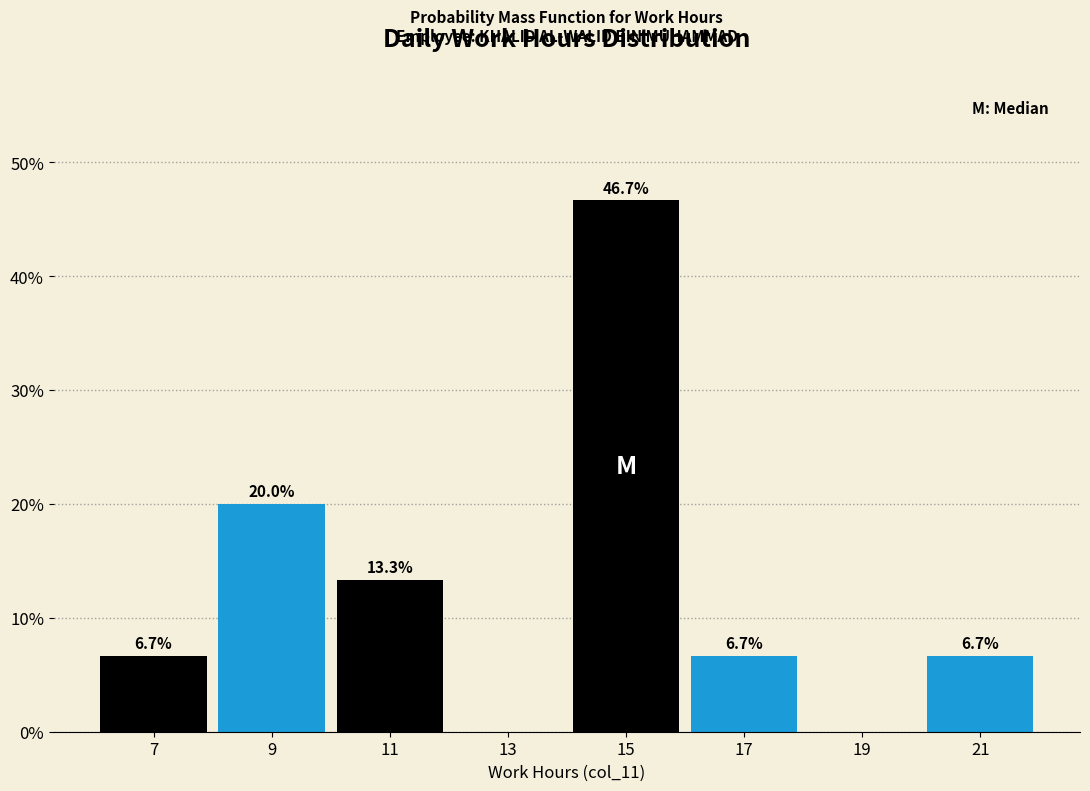

Which range on the x-axis has the tallest bar?

14 to 16